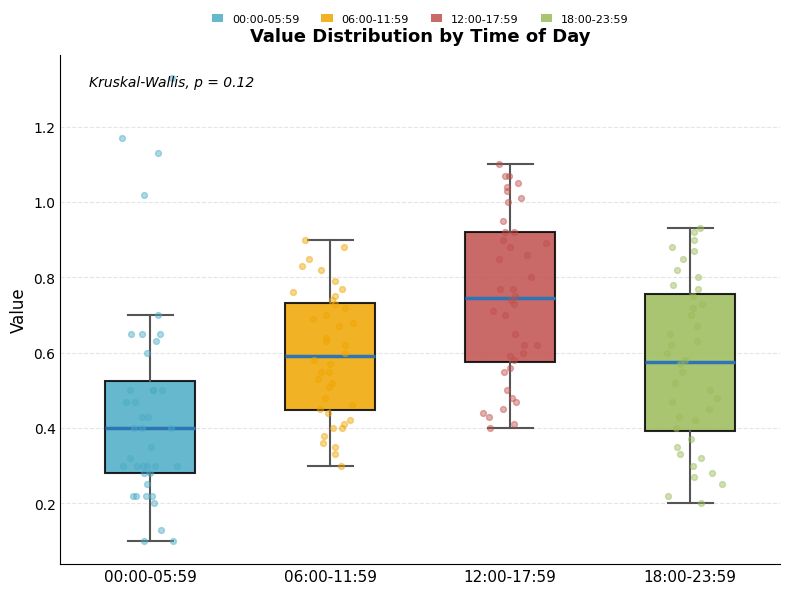

Which box has the lowest median line?

00:00-05:59